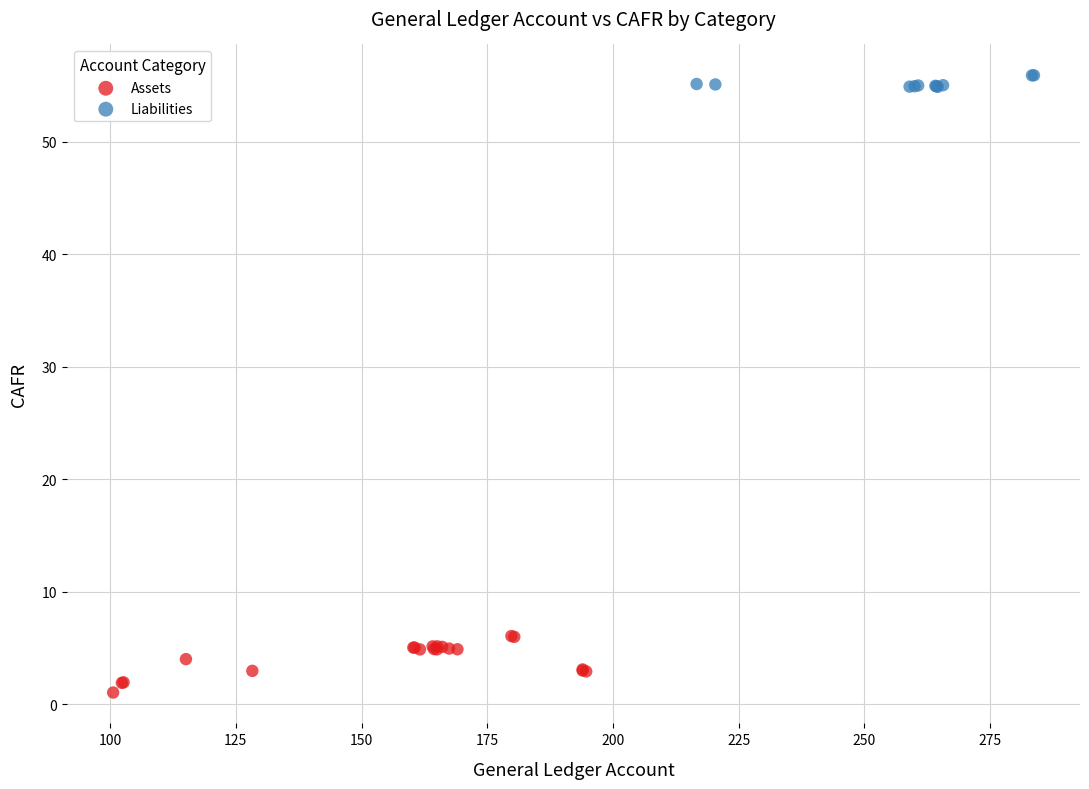

Which series contains the highest Y value?

Liabilities